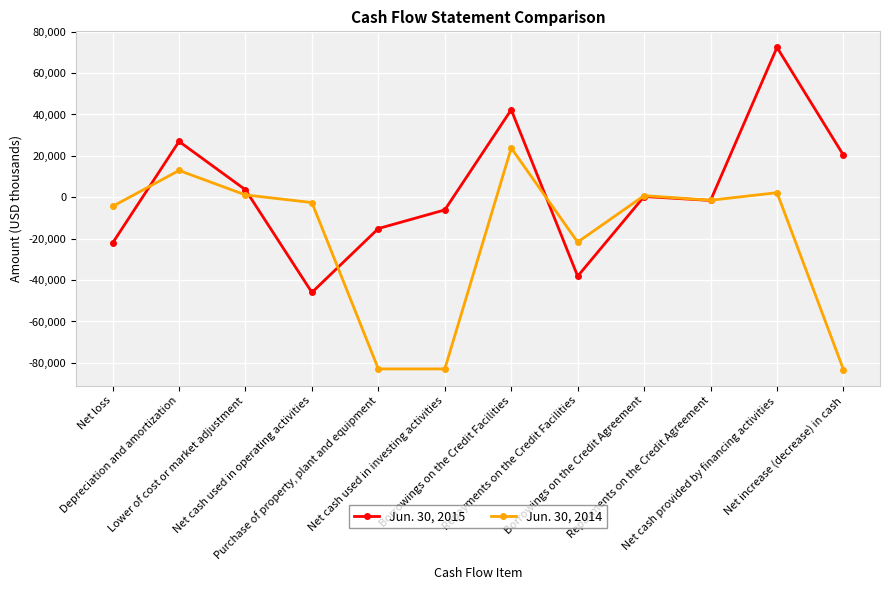

At Repayments on the Credit Agreement, list the series in order from largest to smallest.

Jun. 30, 2014, Jun. 30, 2015